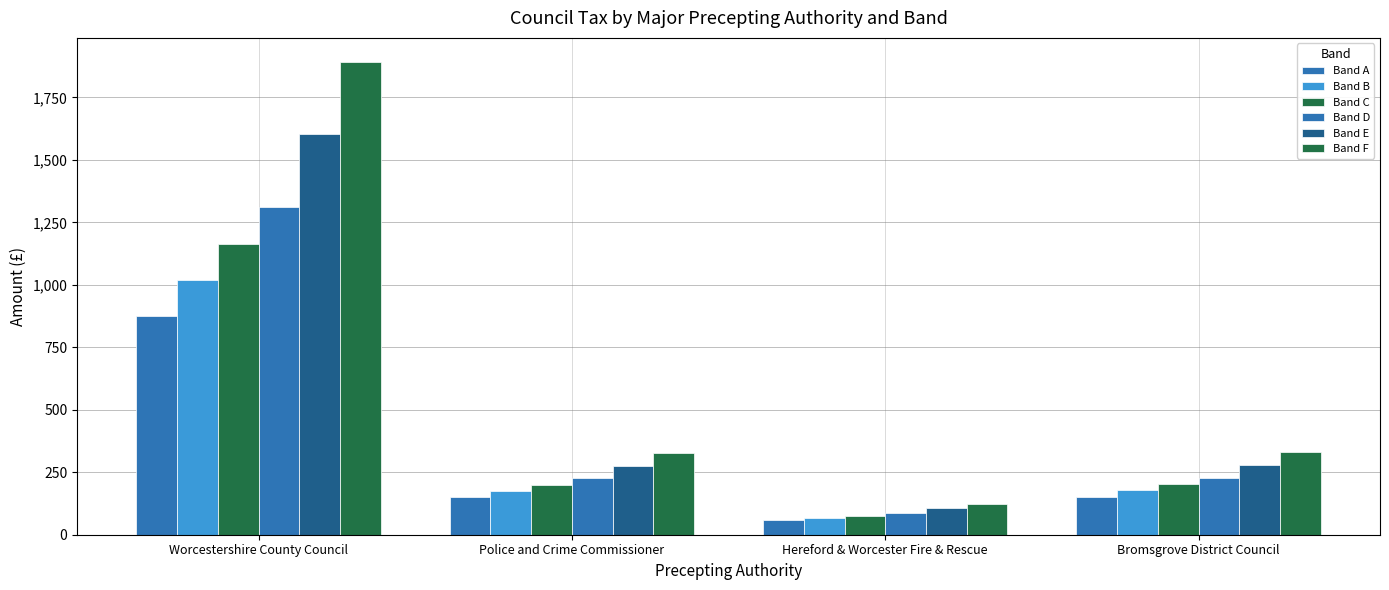

What is the sum of all Band B values?

1439.1